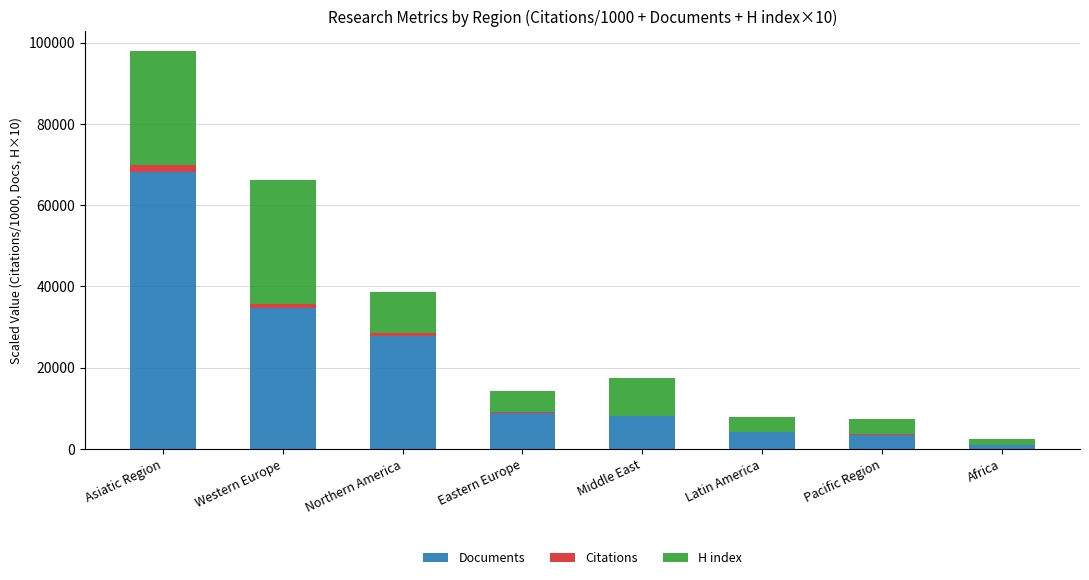

Reading right to left, what are the values for Documents?

Africa=898.0	Pacific Region=3534.0	Latin America=4210.0	Middle East=7978.0	Eastern Europe=8920.0	Northern America=27840.0	Western Europe=34606.0	Asiatic Region=68115.0